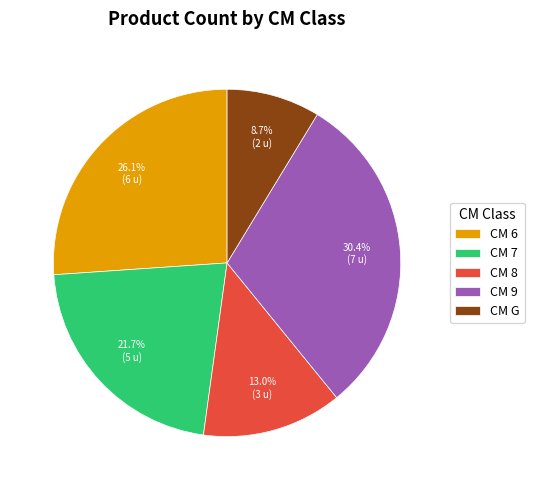

Is there any slice that represents more than half of the pie?

No